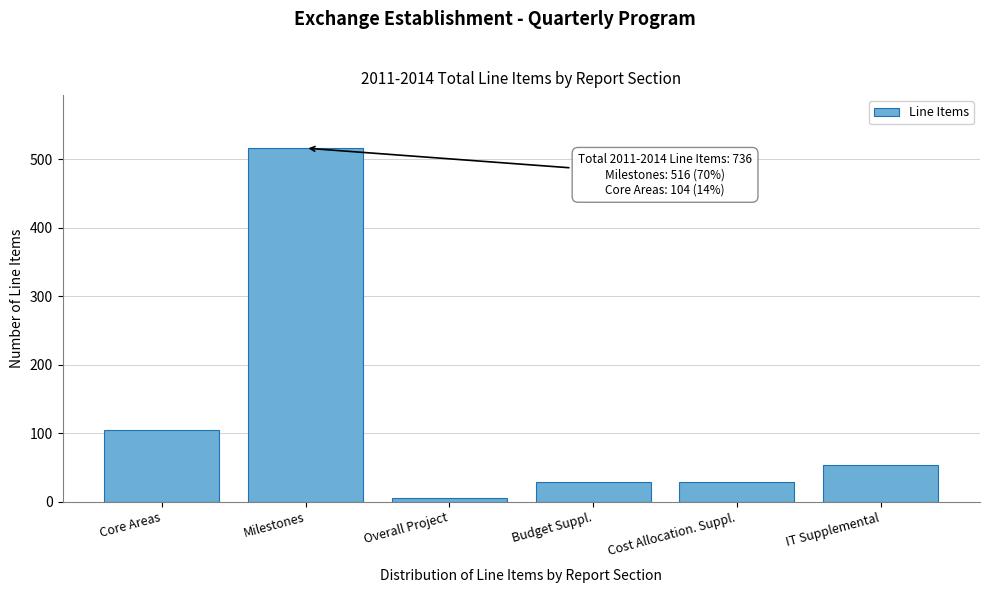

Reading left to right, extract all data points from this chart.

Core Areas=104	Milestones=516	Overall Project=6	Budget Suppl.=28	Cost Allocation. Suppl.=28	IT Supplemental=54